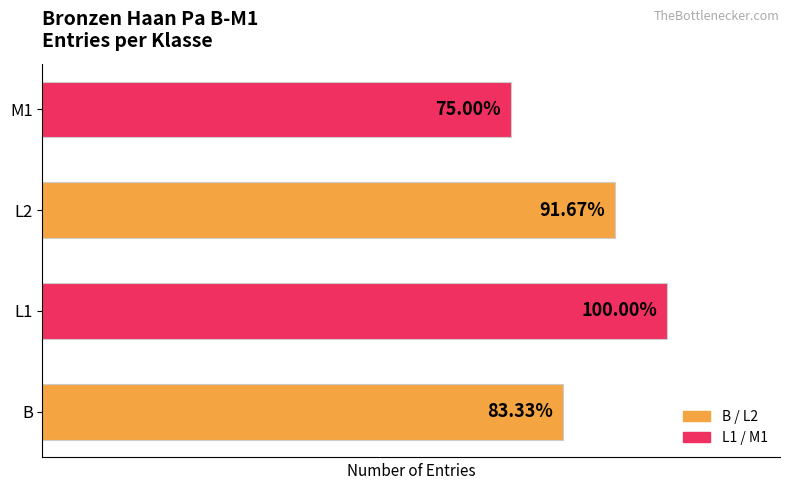

Rank the categories by value from lowest to highest.

M1, B, L2, L1